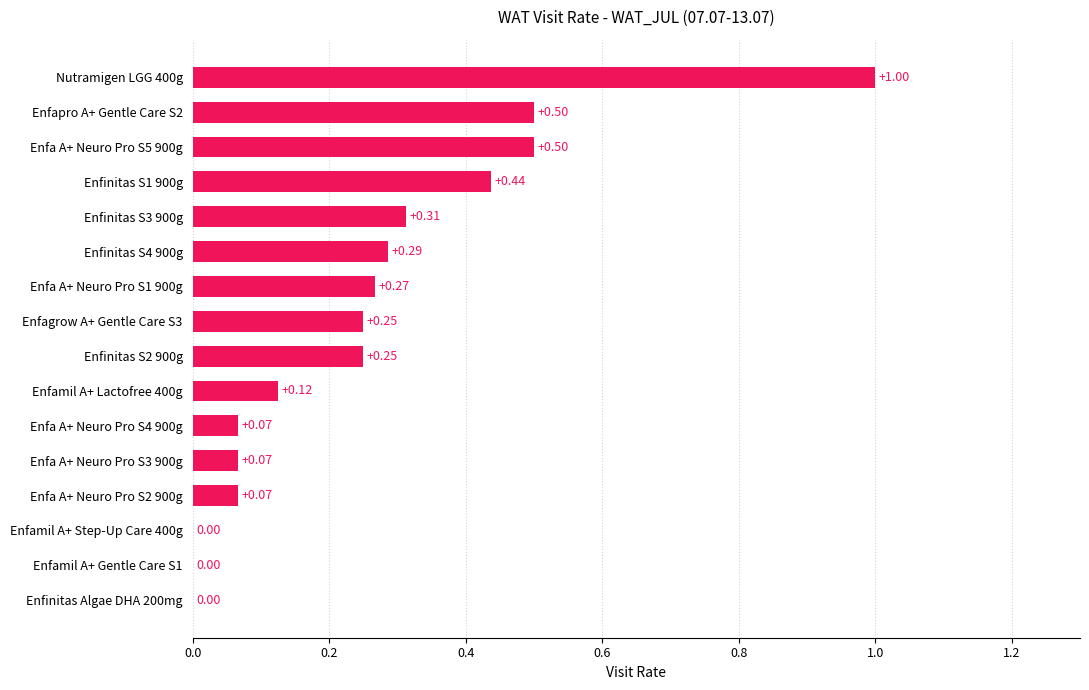

What is the change in value from Enfinitas S3 900g to Enfa A+ Neuro Pro S5 900g?

+0.2